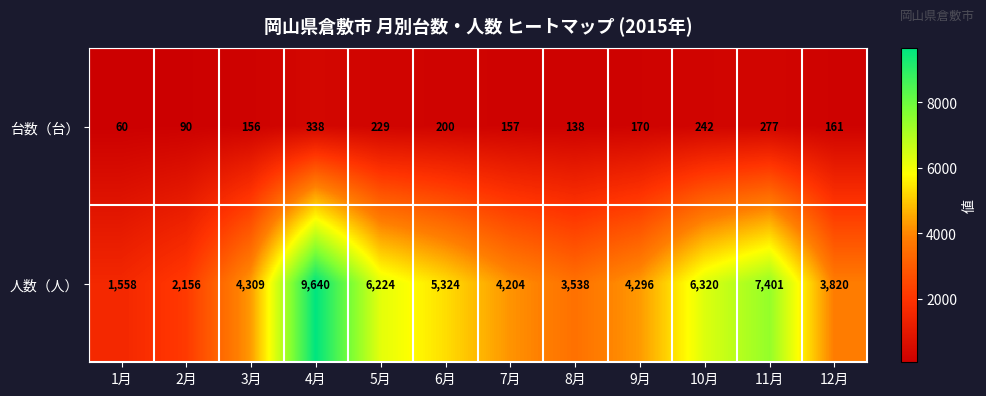

At how many categories does at least one series exceed 9211?

1